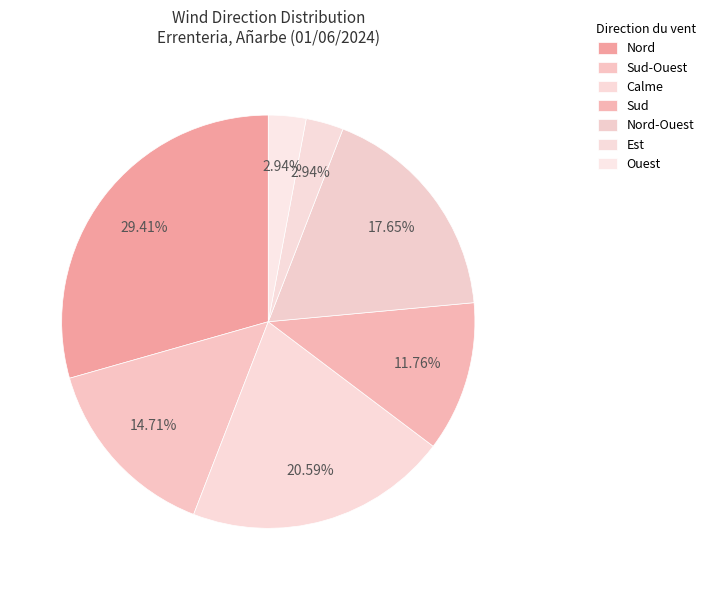

Is Sud-Ouest the majority of the pie?

No